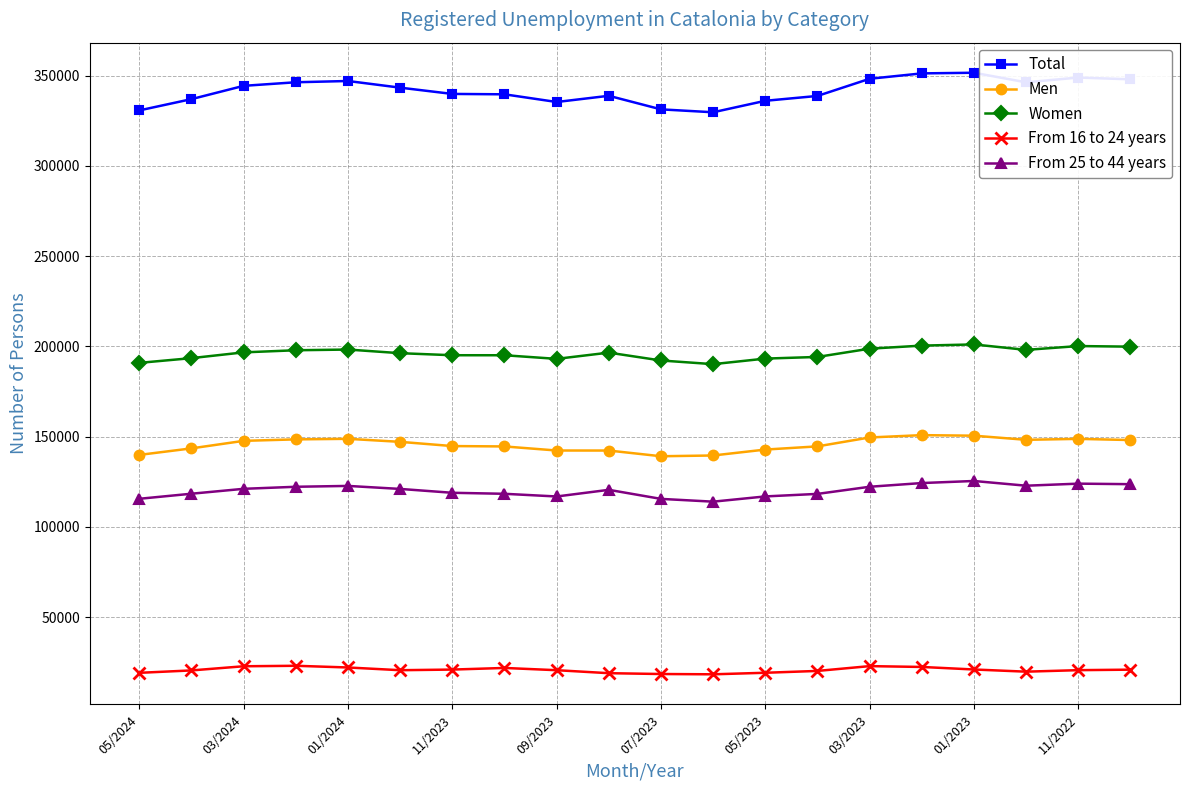

True or false: From 16 to 24 years and Total intersect in this chart.

False